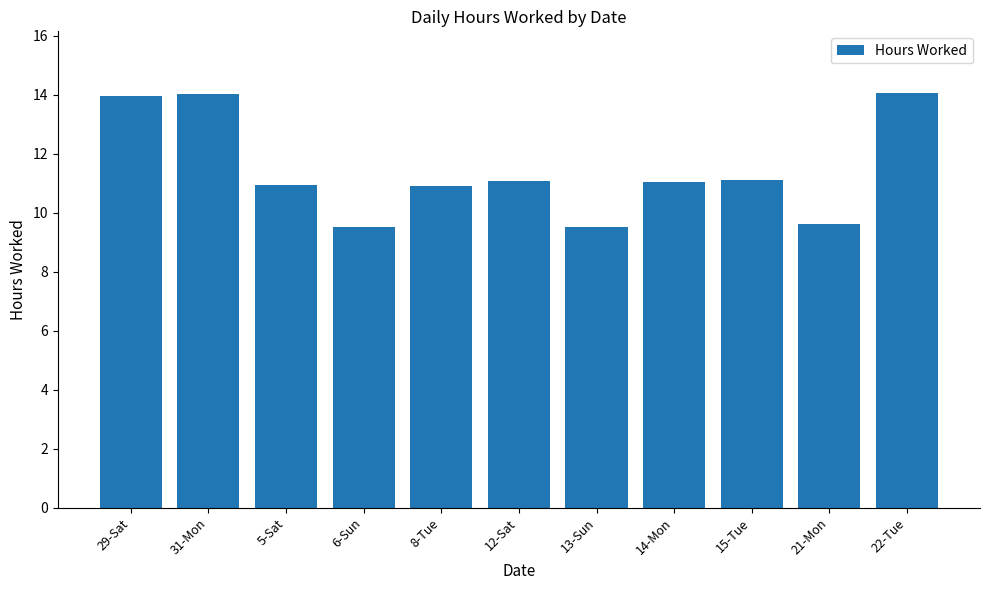

What is the value of the 3rd bar from the left?

10.9